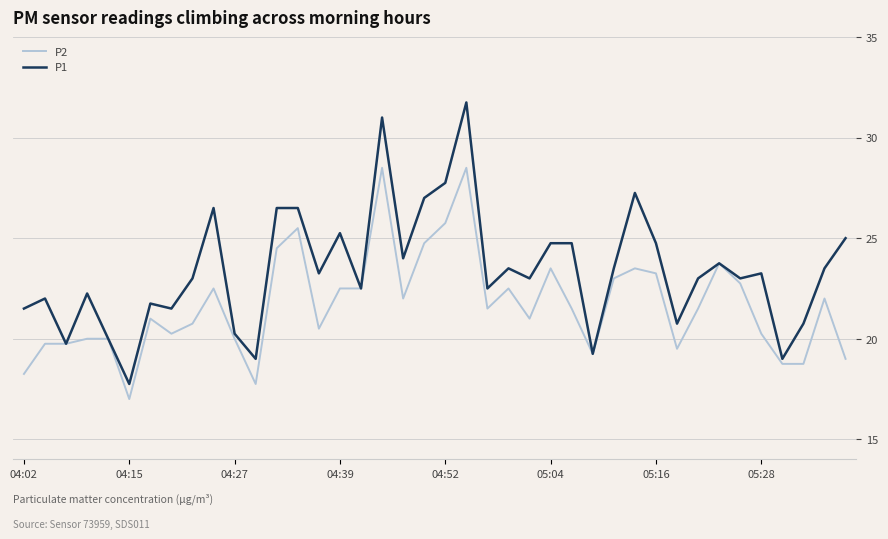

What is the smallest value displayed?

17.0